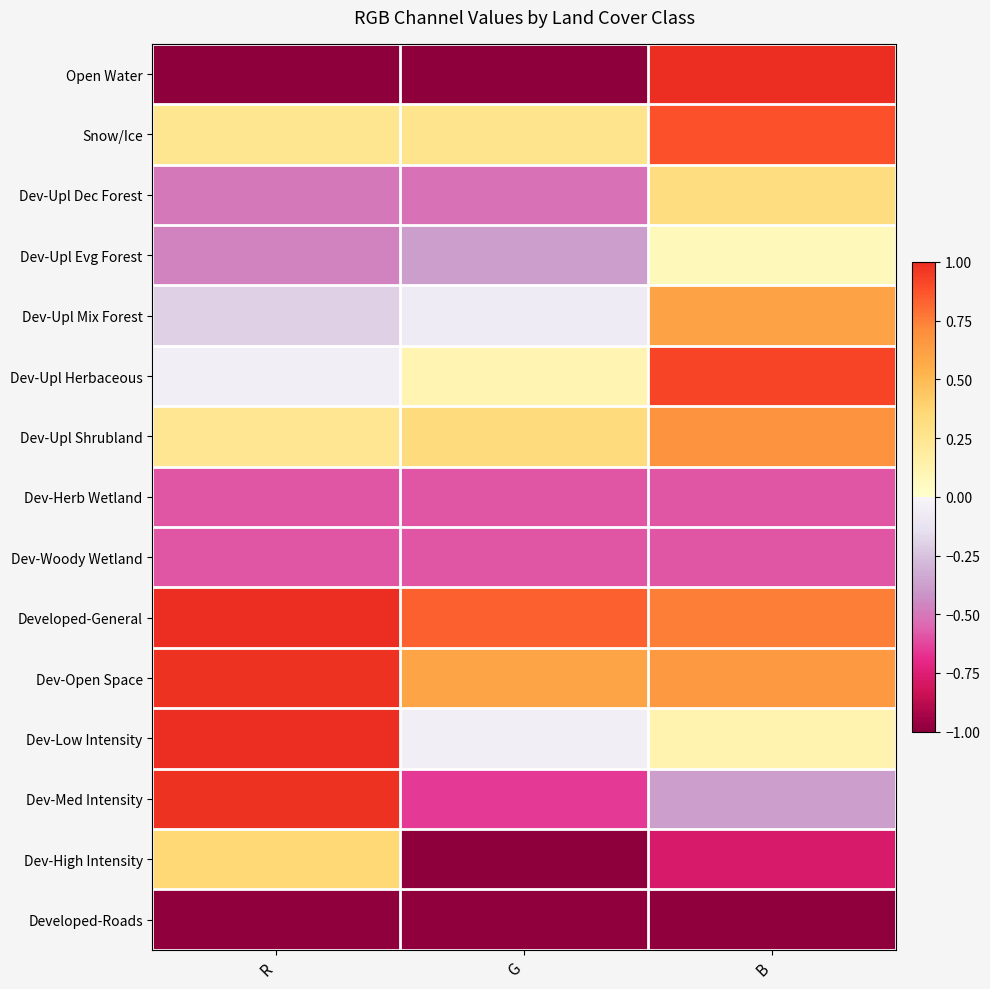

Which category has the highest value across all series?

B